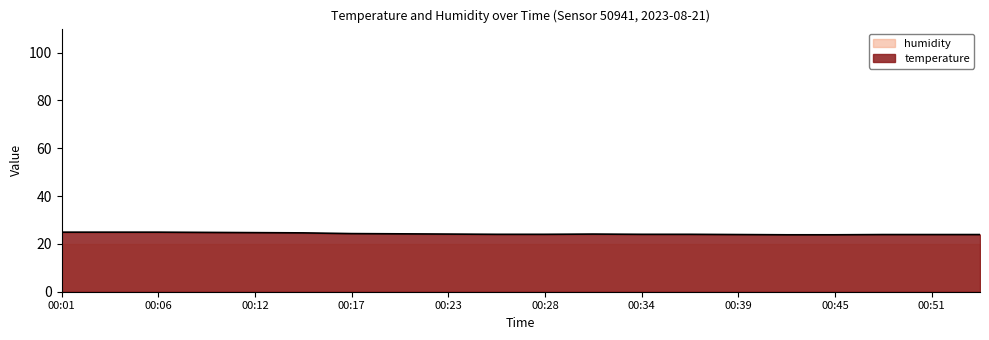

Between 00:23 and 00:42, which is larger?

00:23